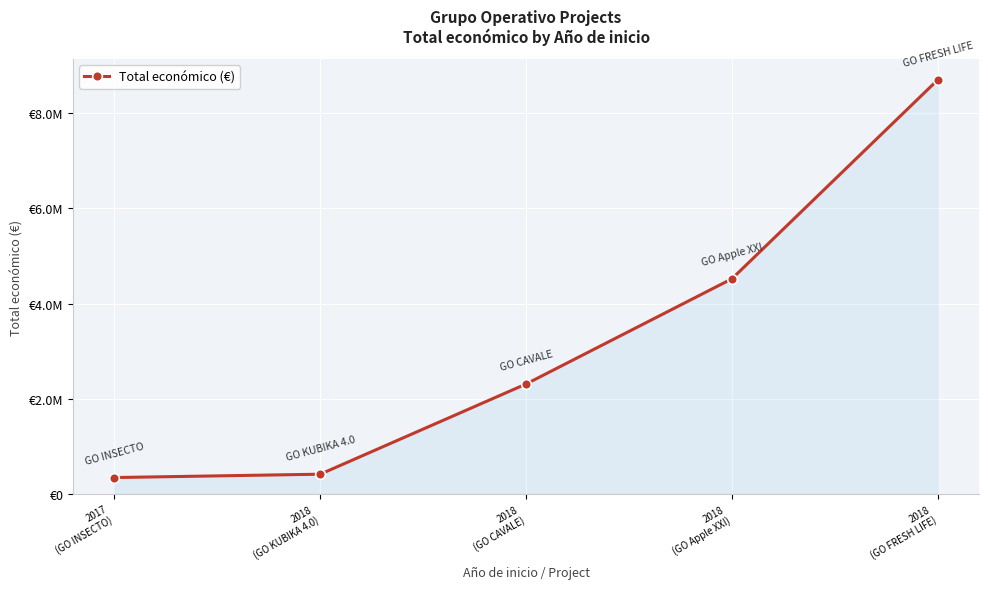

What is the label of the 1st point from the left?

2017
(GO INSECTO)